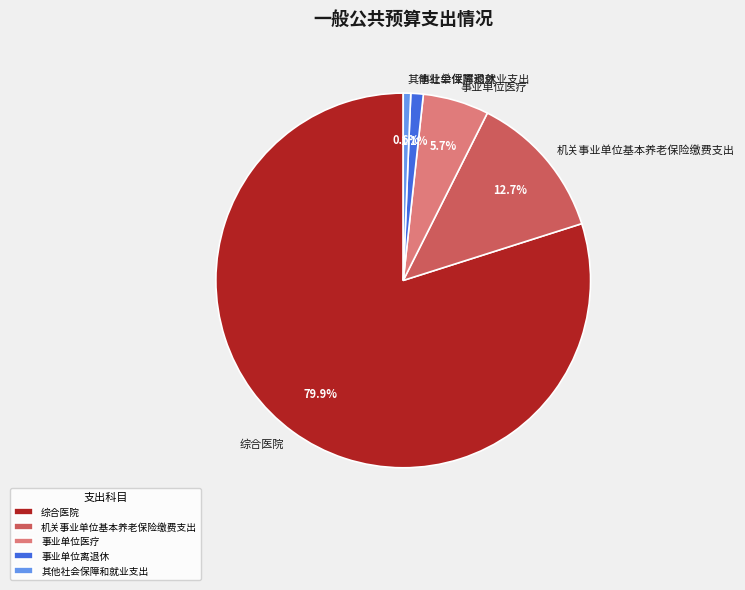

To the nearest percent, what portion does 其他社会保障和就业支出 represent?

1%